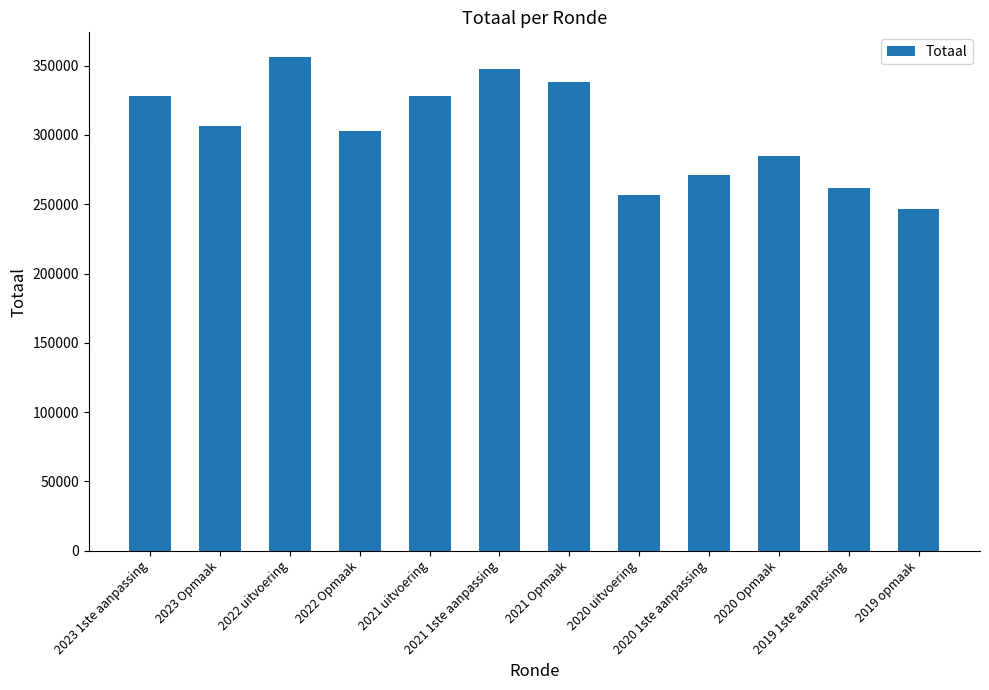

The chart shows a value of 378603 at 2020 uitvoering. True or false?

False